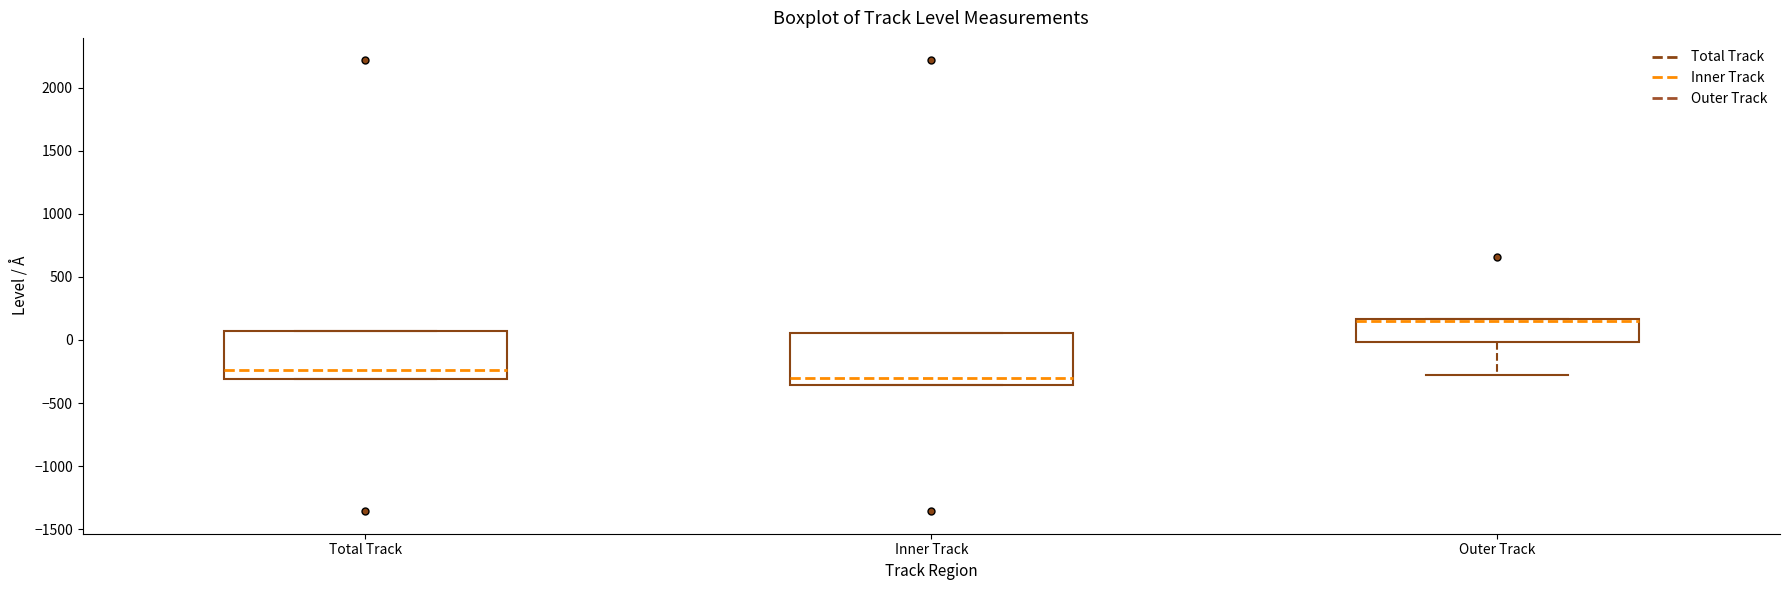

Reading left to right, transcribe this box plot: for each box, give where its median line is, the range the box spans, and where its two whiskers end, as read against the y-axis. The values are not printed on the chart, so give them approximately, as read against the axis.

Total Track: median -250, box -300 to 50, whiskers -300 to 50
Inner Track: median -300, box -350 to 50, whiskers -350 to 50
Outer Track: median 150 (just below the box's upper edge), box 0 to 150, whiskers -250 to 150